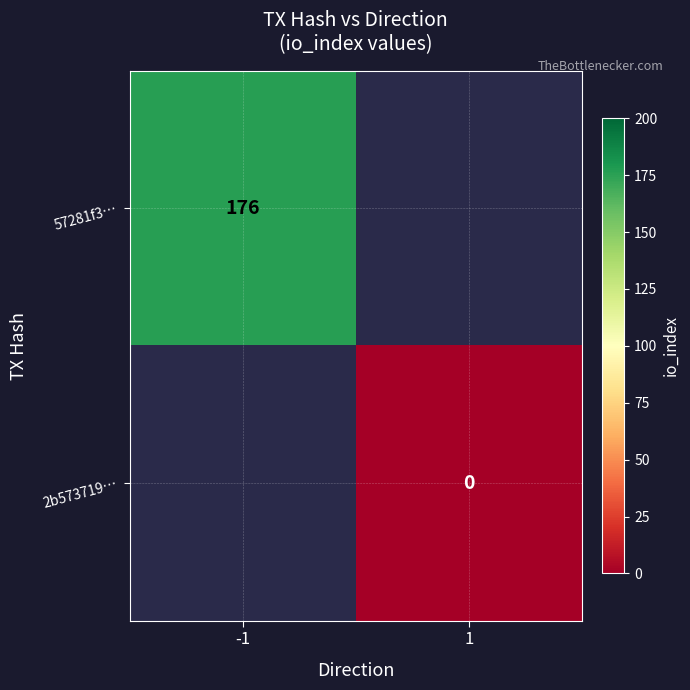

The value of 57281f3… at -1 is 176. True or false?

True